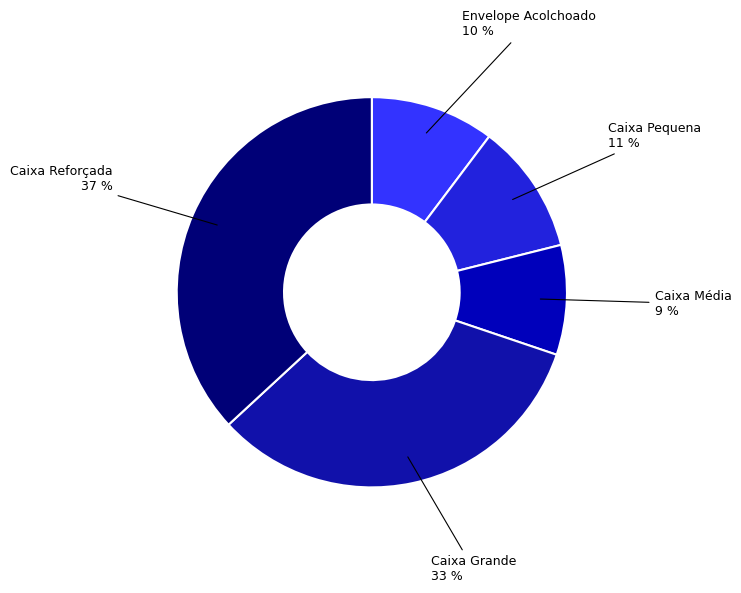

Which has a higher value, Envelope Acolchoado or Caixa Média?

Envelope Acolchoado